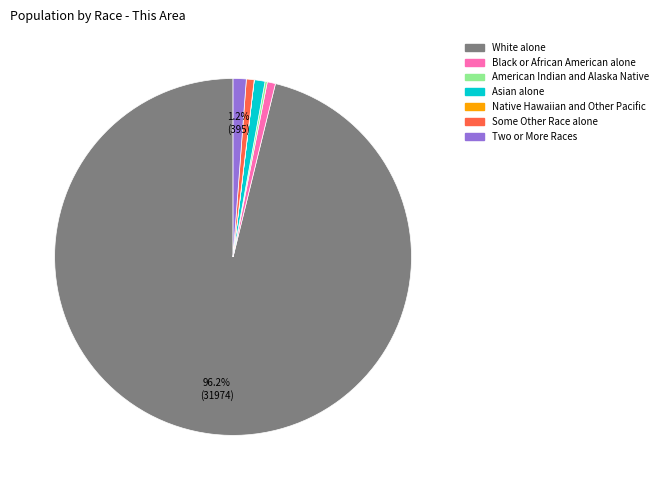

Do Some Other Race alone and Two or More Races together represent more than half of the pie?

No